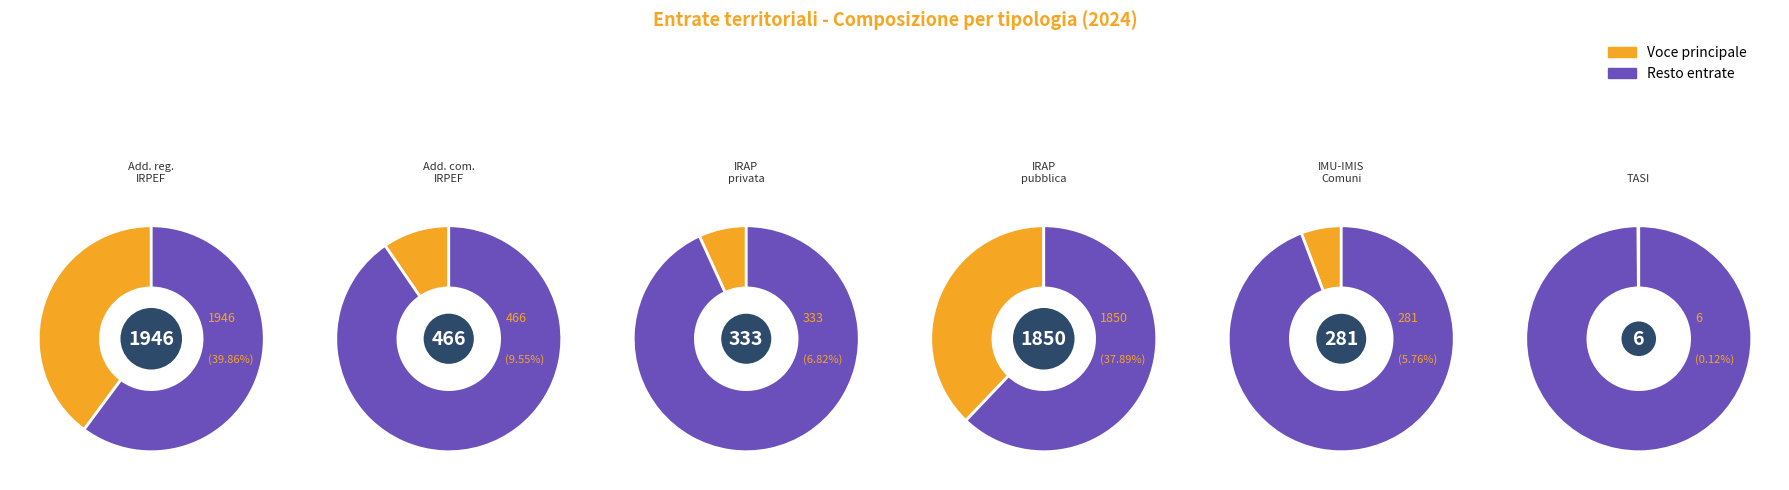

To the nearest percent, what percentage of the pie is Imu - Imis (Quota Comuni)?

6%